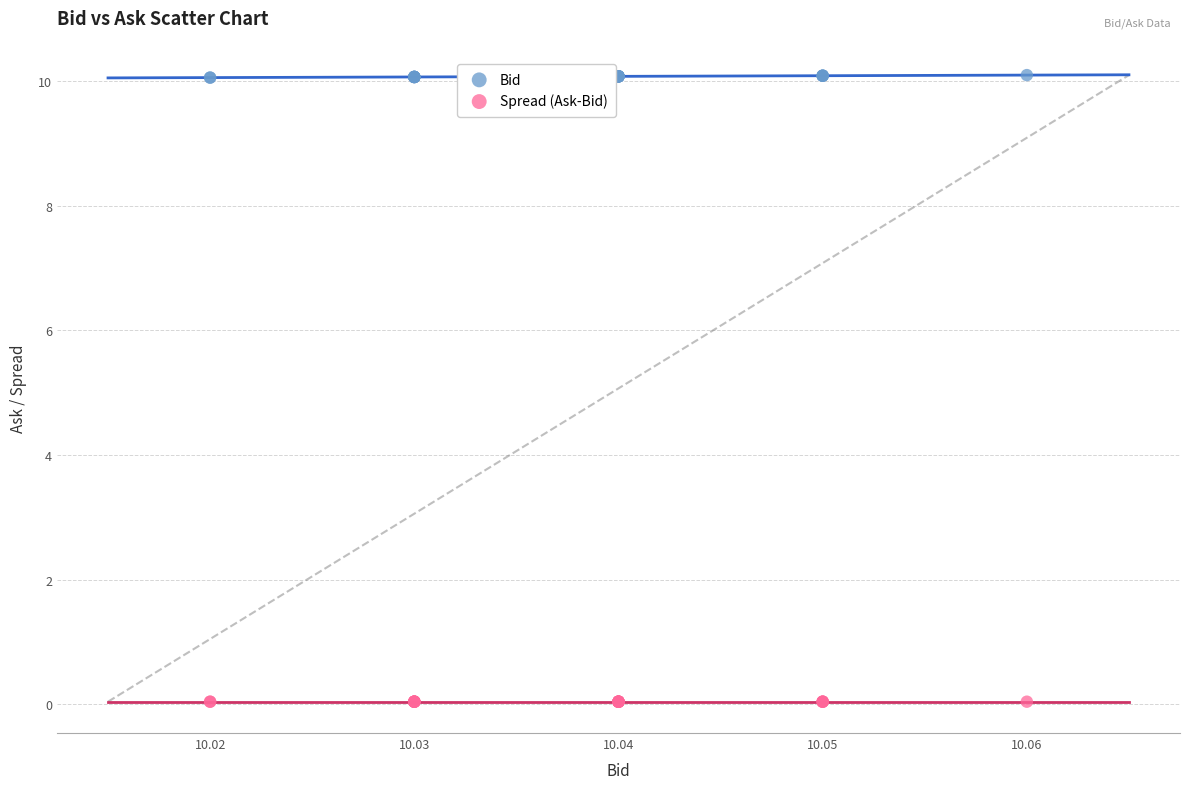

Which series has the widest spread of Y values?

Bid